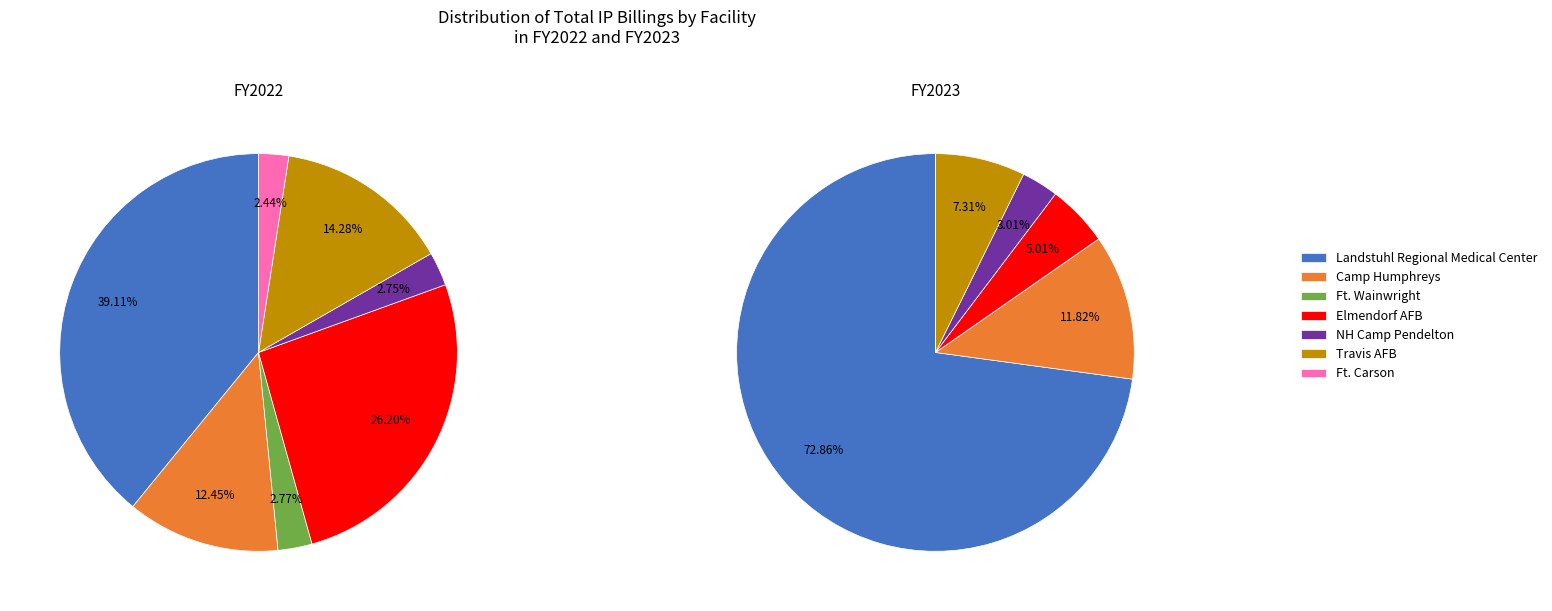

How many slices are in this pie chart?

7